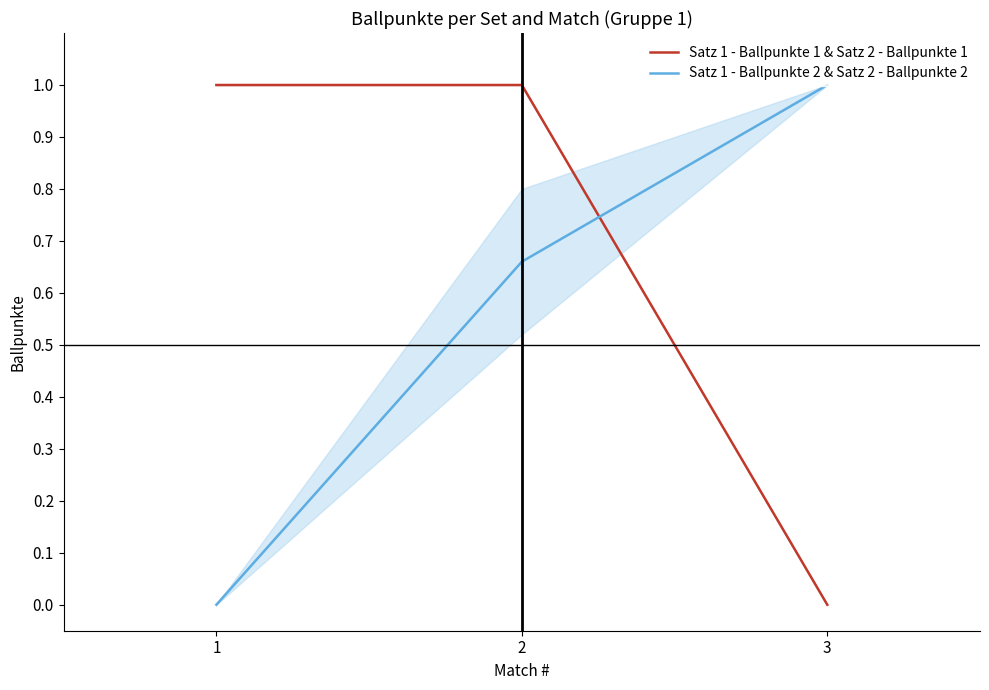

Reading left to right, list all the values displayed in this chart.

Satz 1 - Ballpunkte 1 & Satz 2 - Ballpunkte 1: 1=1.0	2=1.0	3=0.0
Satz 1 - Ballpunkte 2 & Satz 2 - Ballpunkte 2: 1=0.0	2=0.7	3=1.0